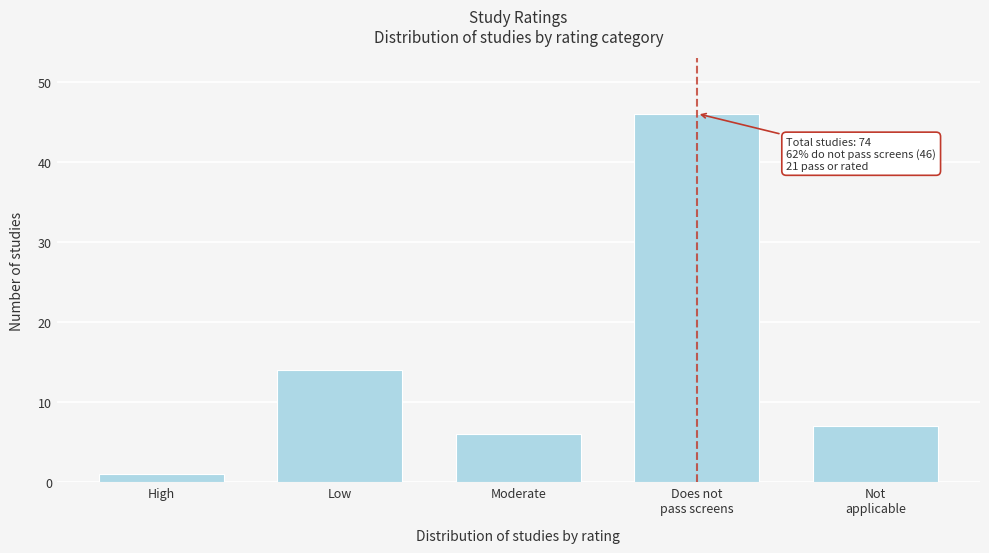

Reading left to right, list all the values displayed in this chart.

1	14	6	46	7